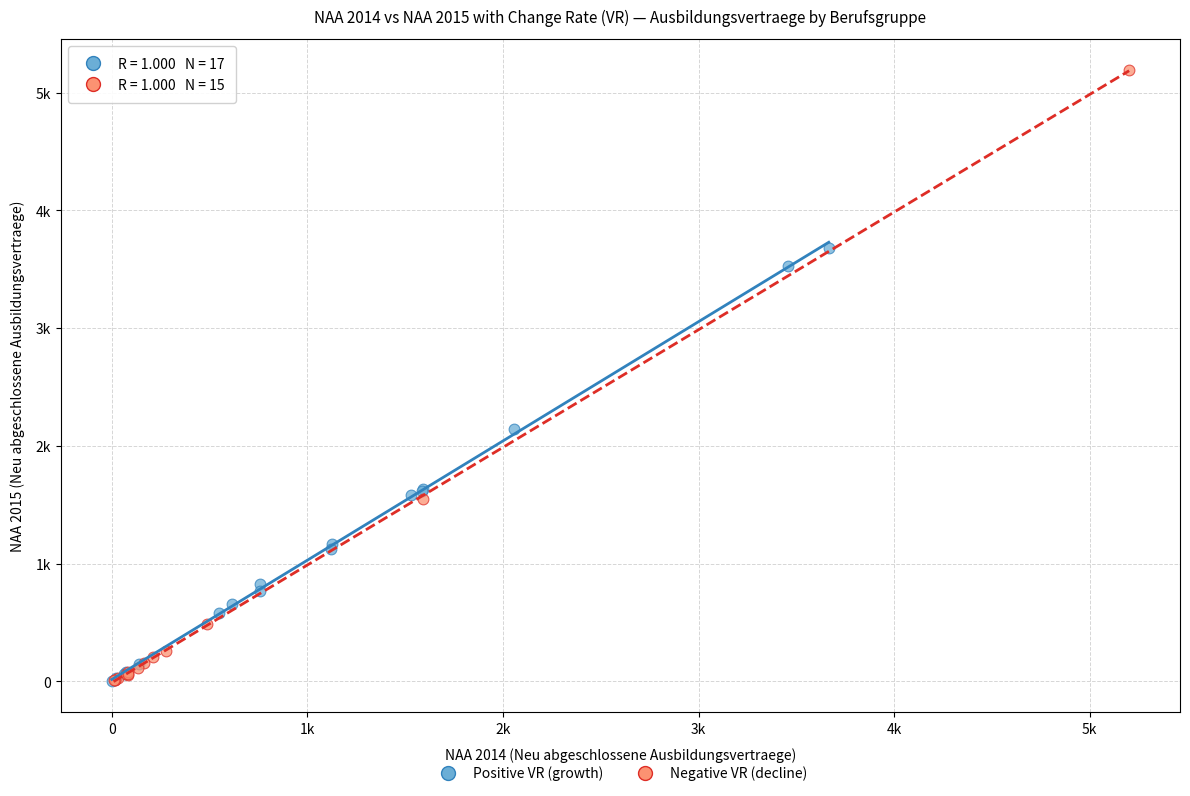

What are all the series names shown in the legend?

Positive VR (growth), Negative VR (decline)